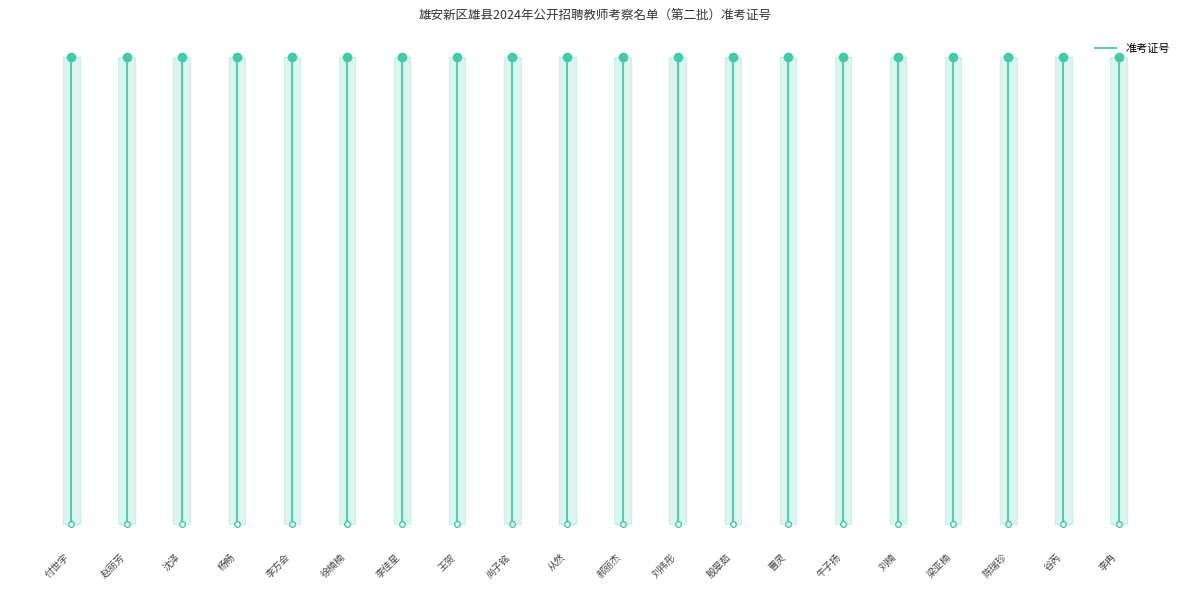

Which has a higher value, 谷芮 or 牛子扬?

谷芮